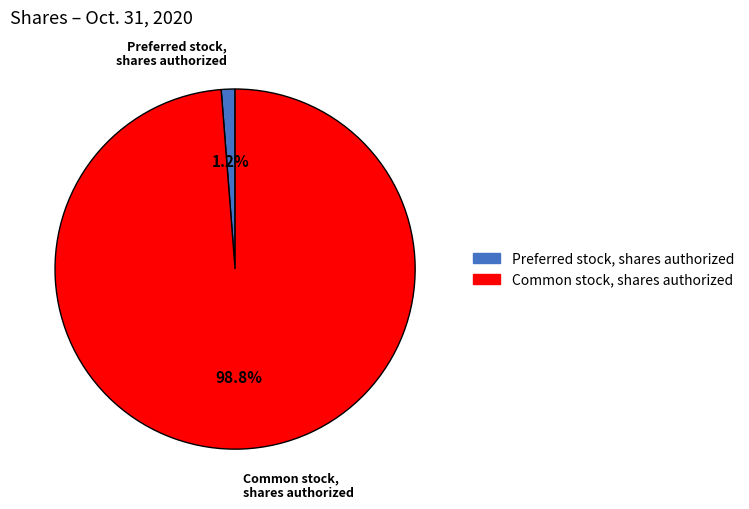

The Preferred stock, shares authorized slice represents 9% of the pie. True or false?

False